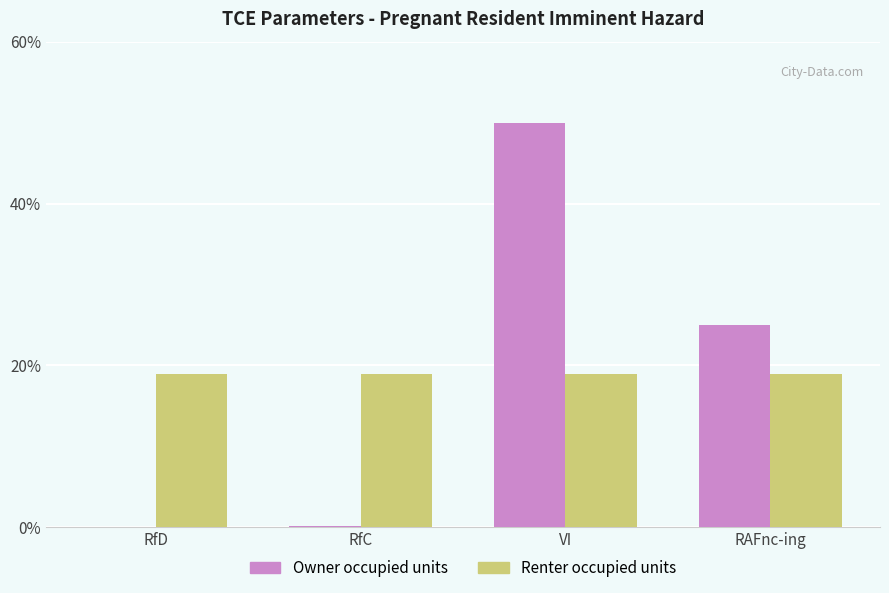

What is the sum of the Owner occupied units values at VI and RAFnc-ing?

75.0